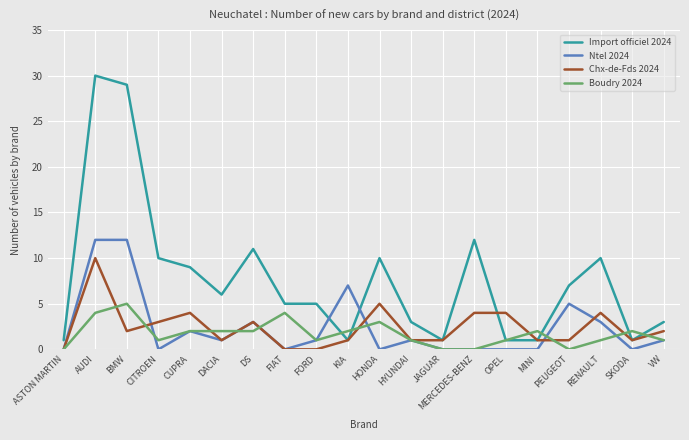

The Import officiel 2024 series shows 2 at CUPRA. True or false?

False